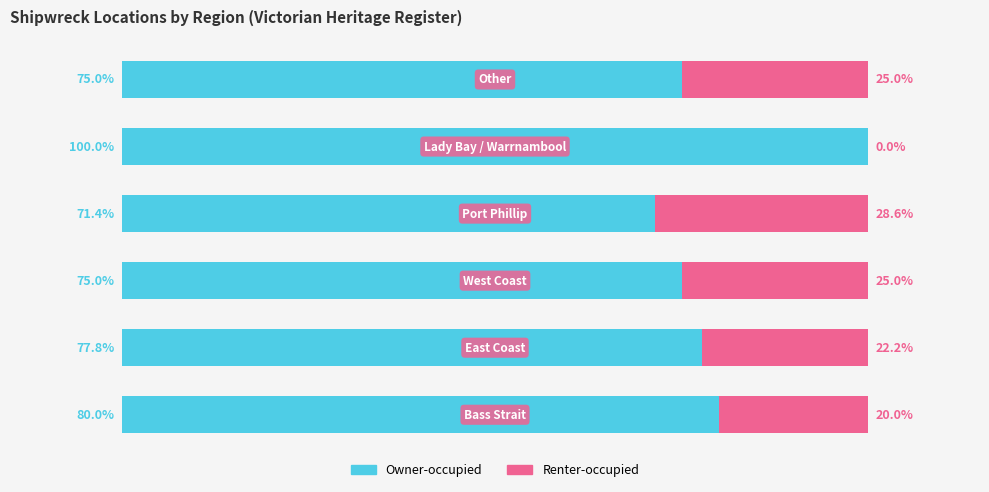

What are all the series names shown in the legend?

Owner-occupied, Renter-occupied